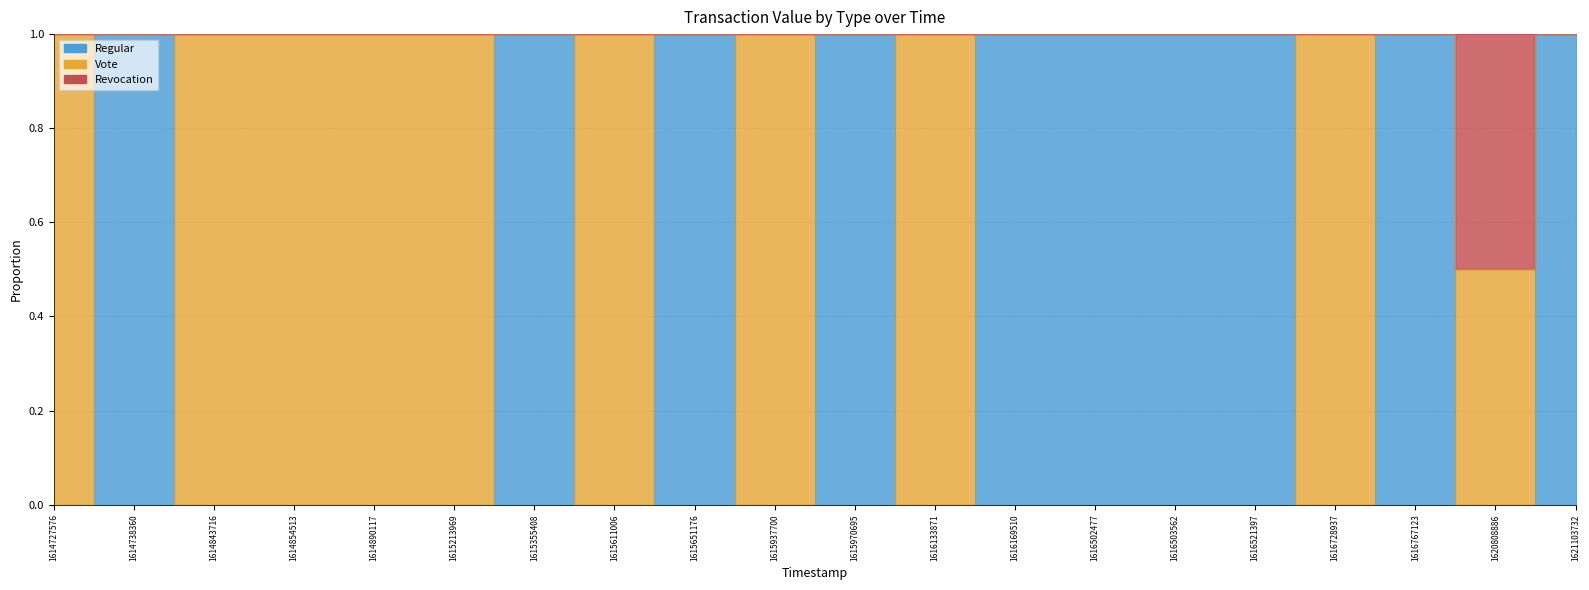

What is the sum of all Regular values?

10.0